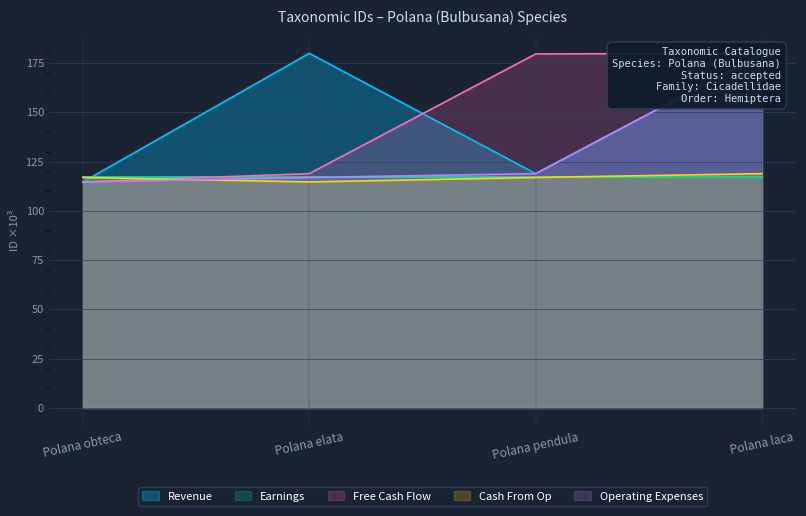

At how many categories does at least one series exceed 138?

3